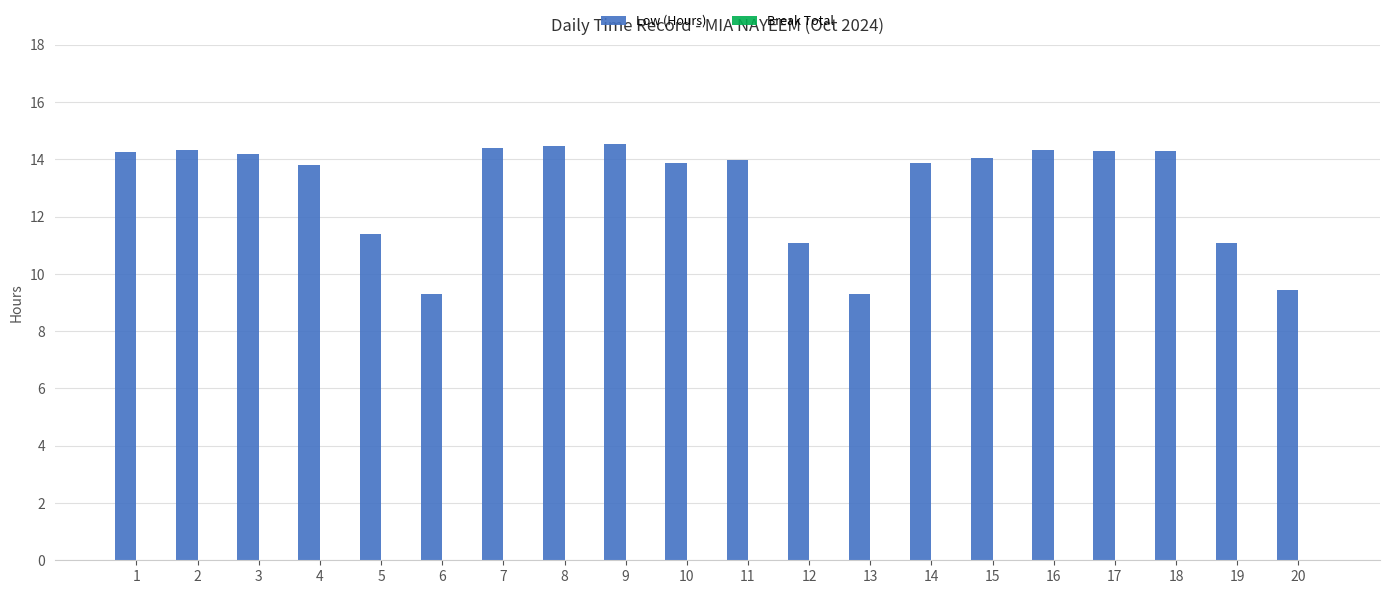

What is the sum of all values?

260.2